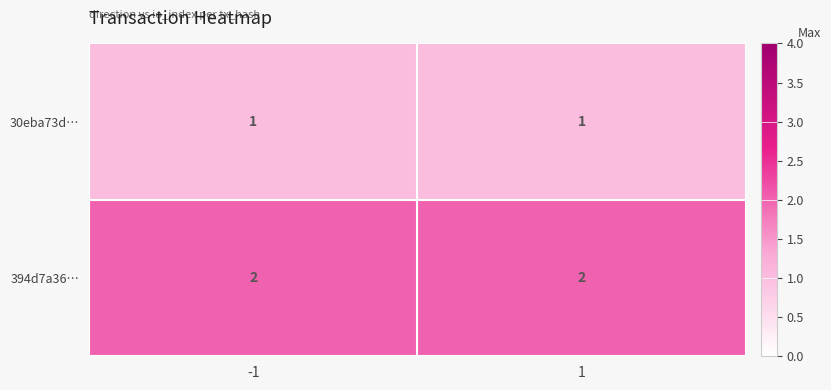

Which series has the largest total across all categories?

394d7a36…